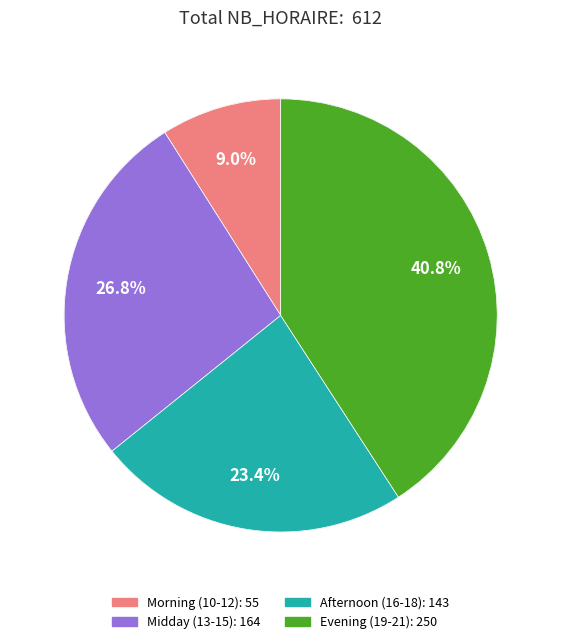

Is the sum of Midday (13-15): 164 and Afternoon (16-18): 143 greater than half?

Yes